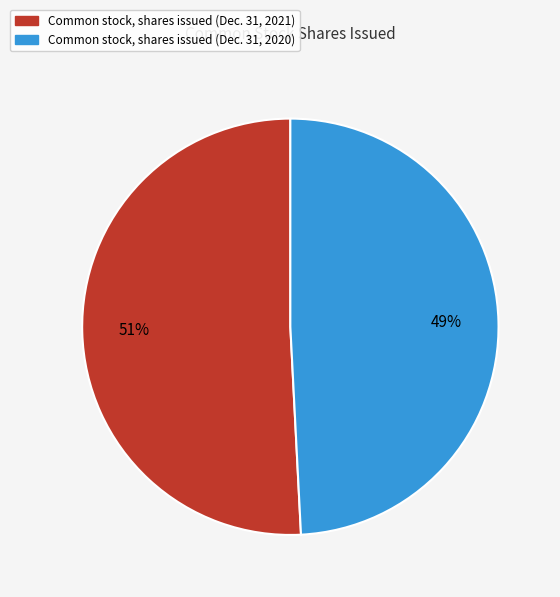

What is the majority slice?

Common stock, shares issued (Dec. 31, 2021)